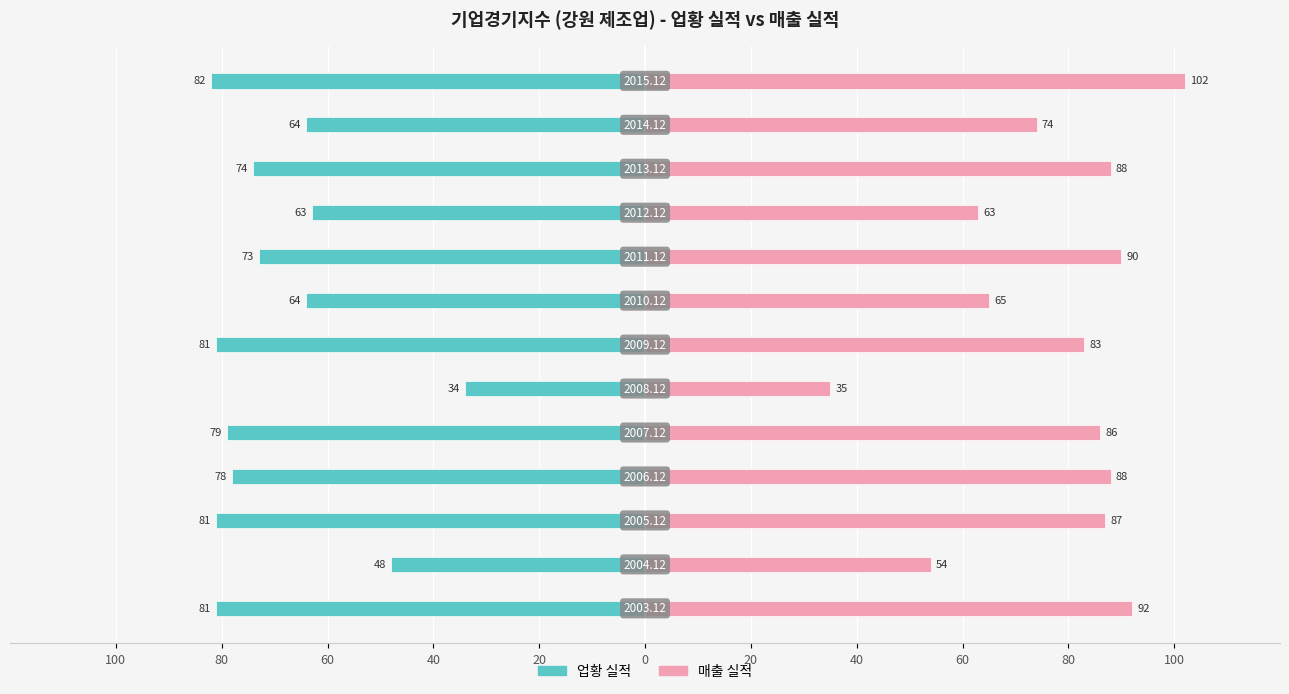

What is the greatest value displayed?

102